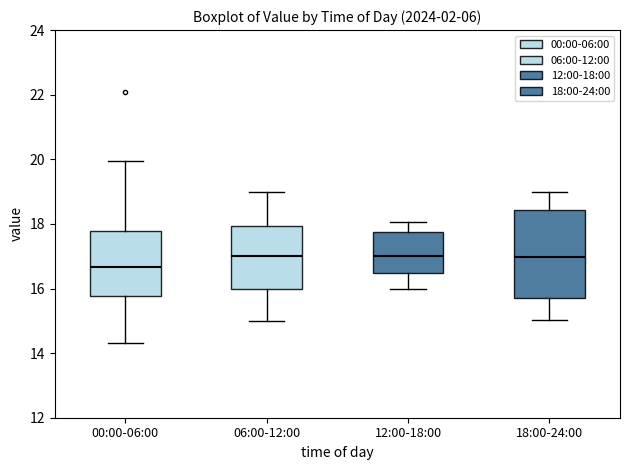

Reading left to right, transcribe this box plot: for each box, give where its median line is, the range the box spans, and where its two whiskers end, as read against the y-axis. The values are not printed on the chart, so give them approximately, as read against the axis.

00:00-06:00: median 16.6, box 15.8 to 17.8, whiskers 14.4 to 20.0
06:00-12:00: median 17.0, box 16.0 to 18.0, whiskers 15.0 to 19.0
12:00-18:00: median 17.0, box 16.4 to 17.8, whiskers 16.0 to 18.0
18:00-24:00: median 17.0, box 15.8 to 18.4, whiskers 15.0 to 19.0